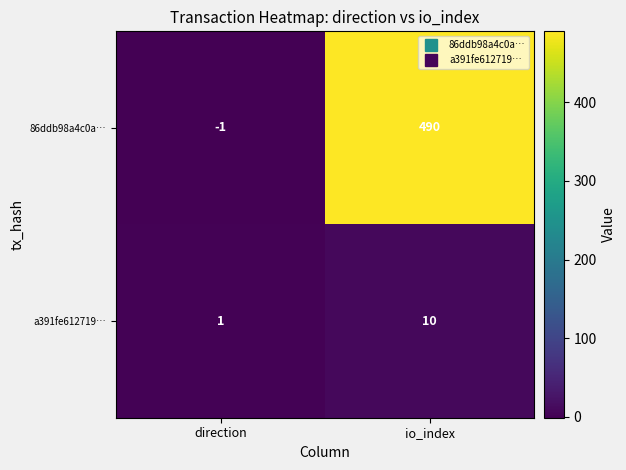

What is the sum of the 86ddb98a4c0a… values at direction and io_index?

489